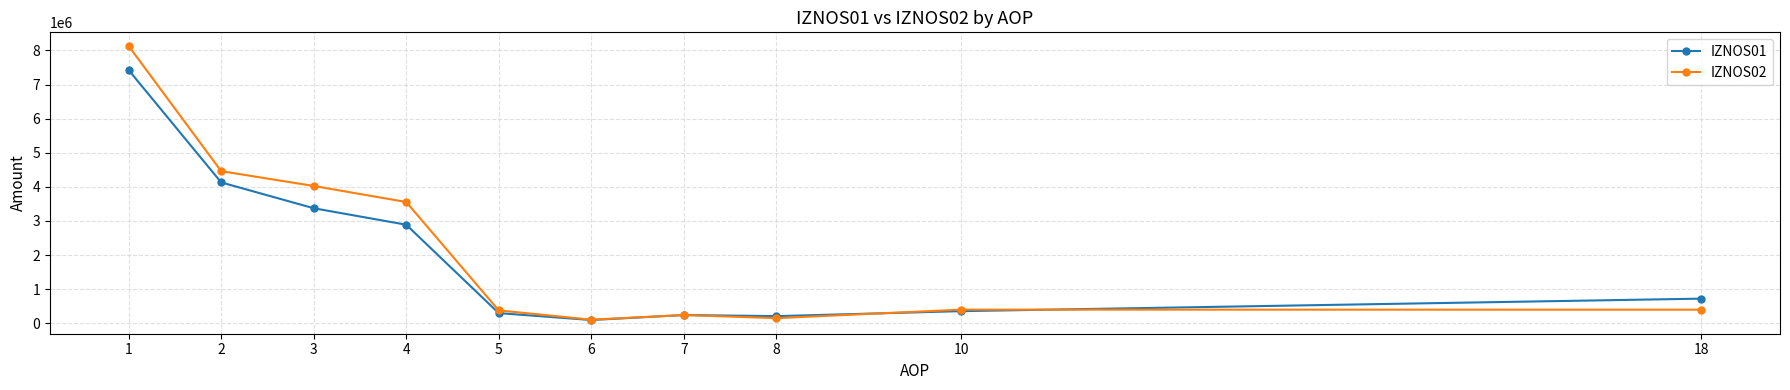

Rank the series at 4 from lowest to highest value.

IZNOS01, IZNOS02